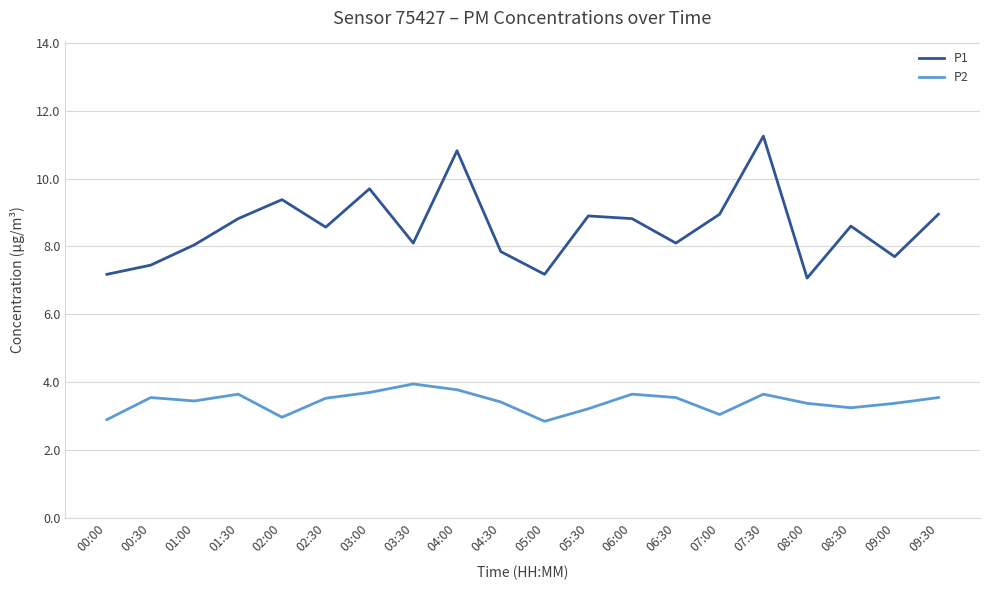

What is the difference between the maximum and minimum values in the P2 series?

1.1